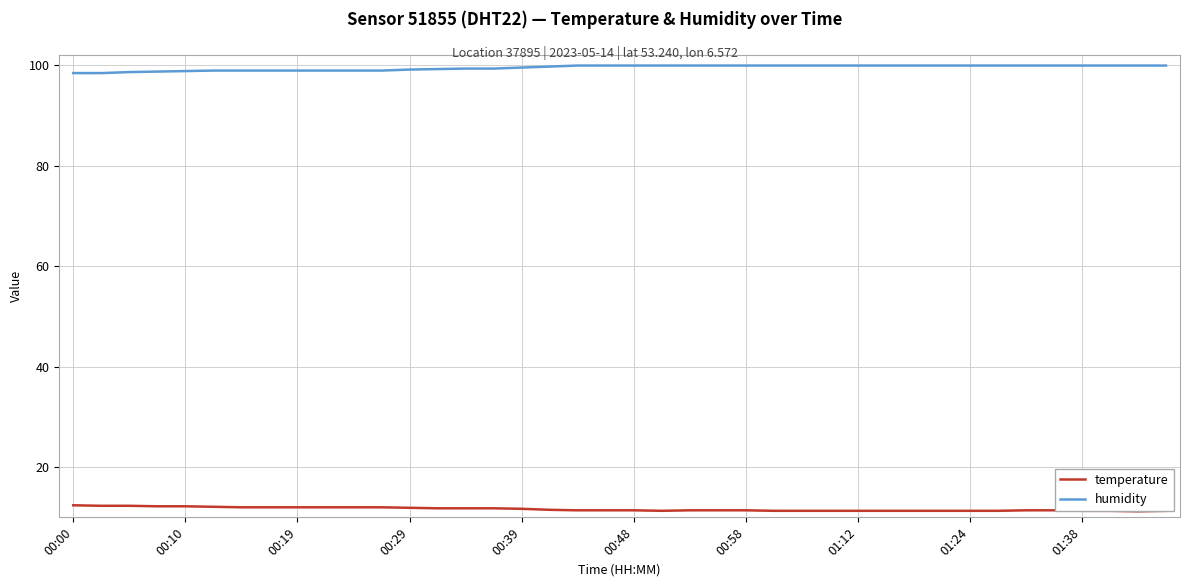

True or false: humidity and temperature intersect in this chart.

False